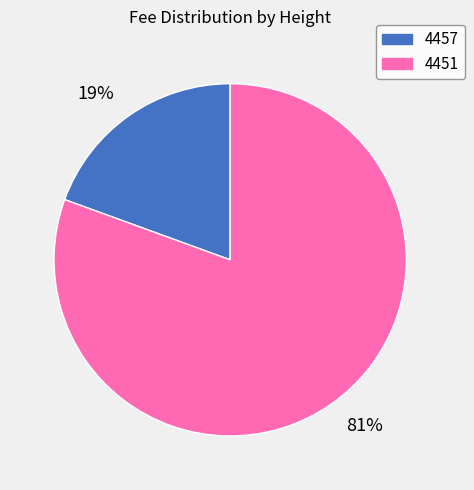

Rank the categories by value from highest to lowest.

81%, 19%